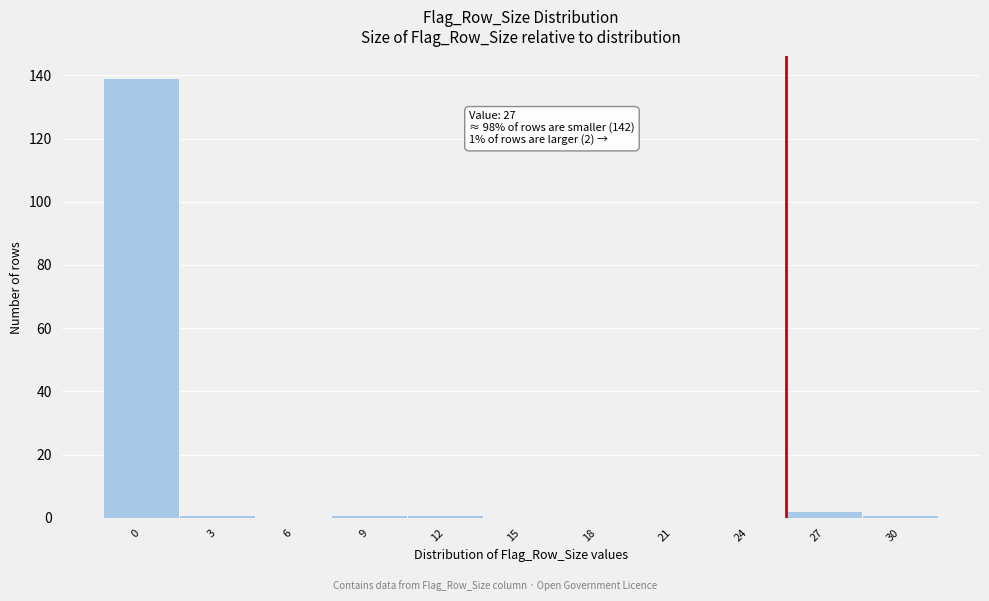

Reading left to right, what are all the values shown in this chart?

0=139	3=1	6=0	9=1	12=1	15=0	18=0	21=0	24=0	27=2	30=1